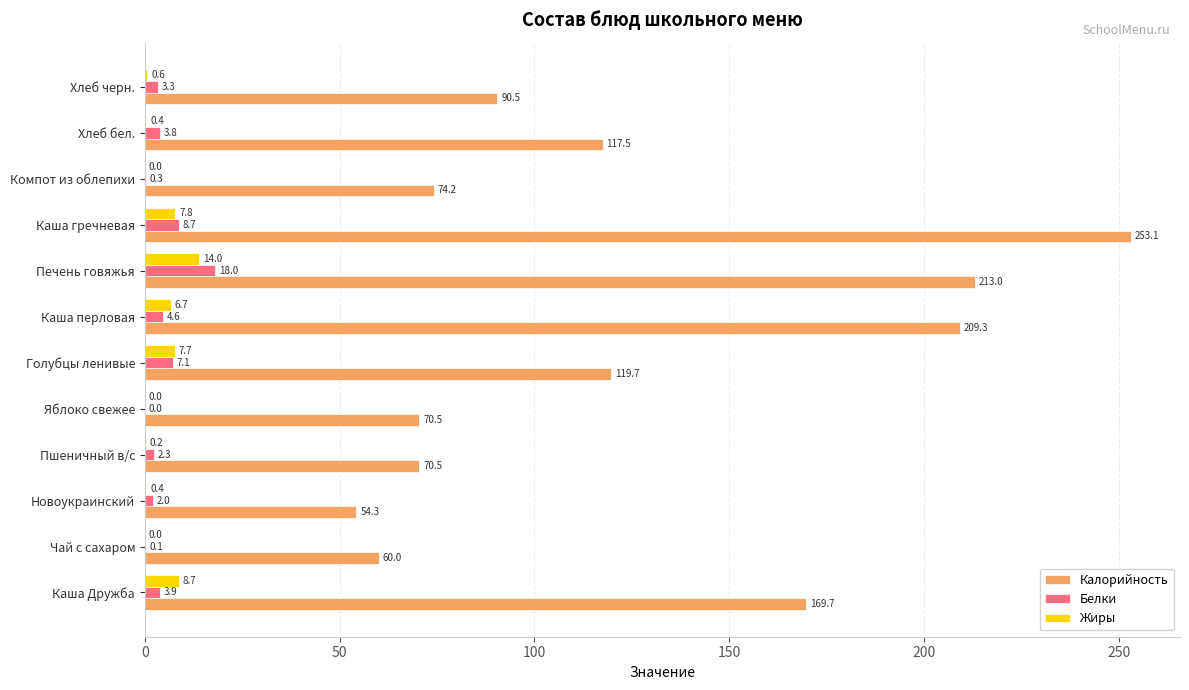

At which label is Жиры closest to 7?

Каша перловая